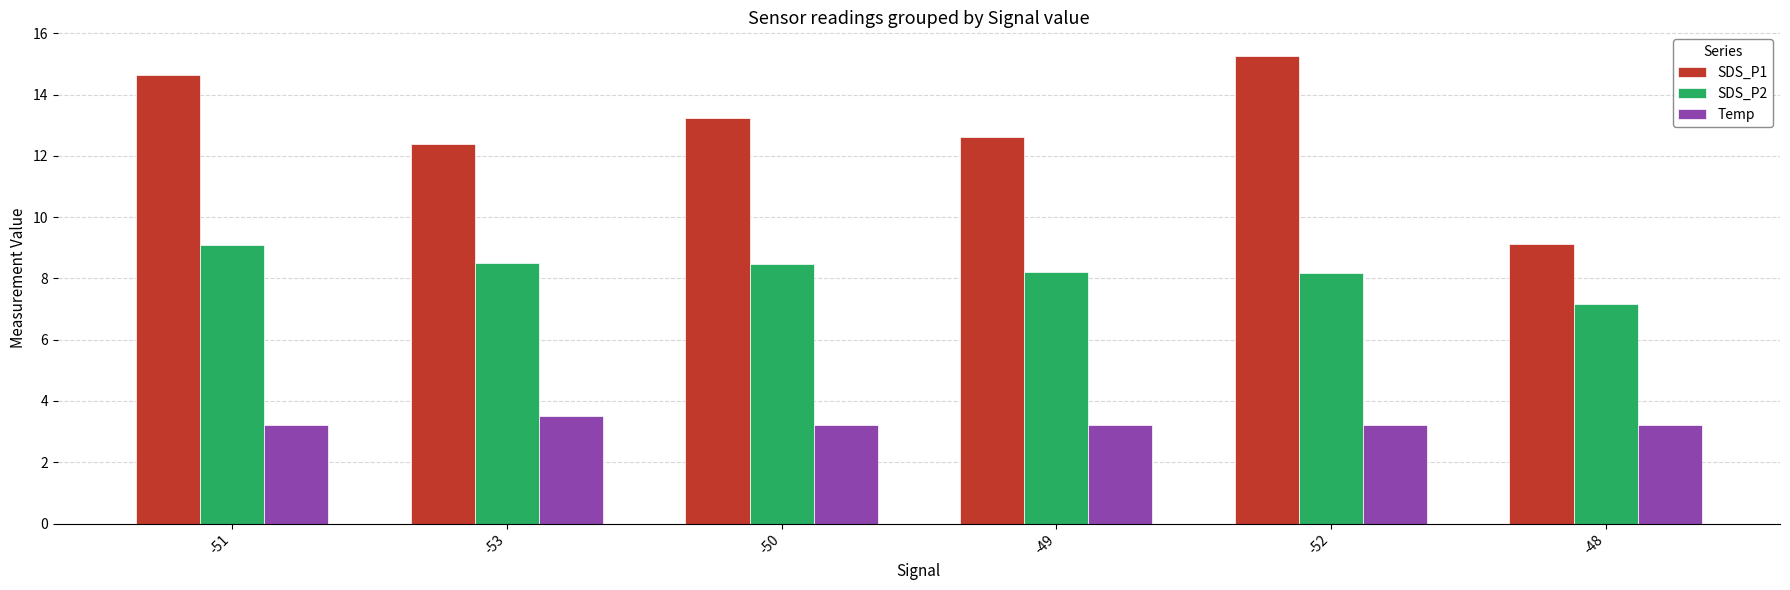

Rank the categories by SDS_P1 value from highest to lowest.

-52, -51, -50, -49, -53, -48